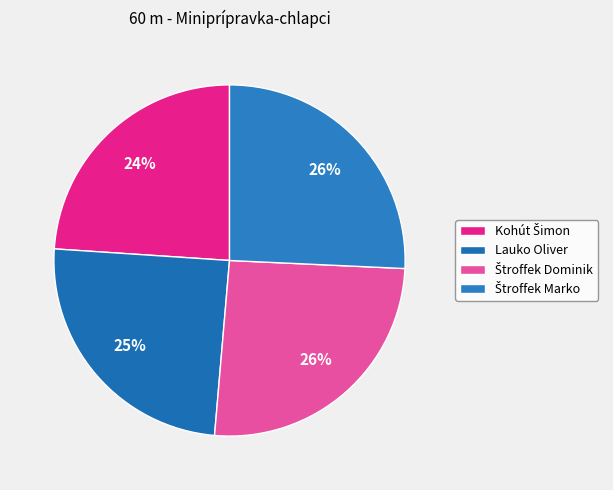

To the nearest percent, what percentage of the pie is Štroffek Dominik?

26%